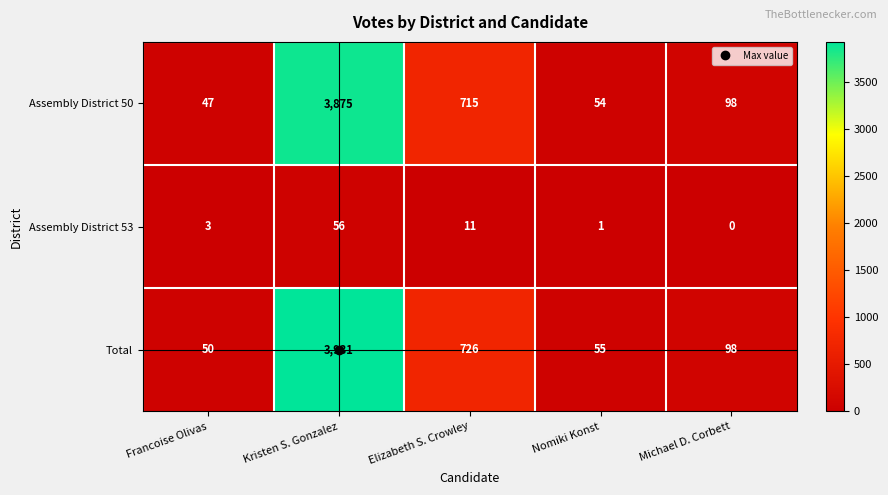

How many series are shown in this chart?

3